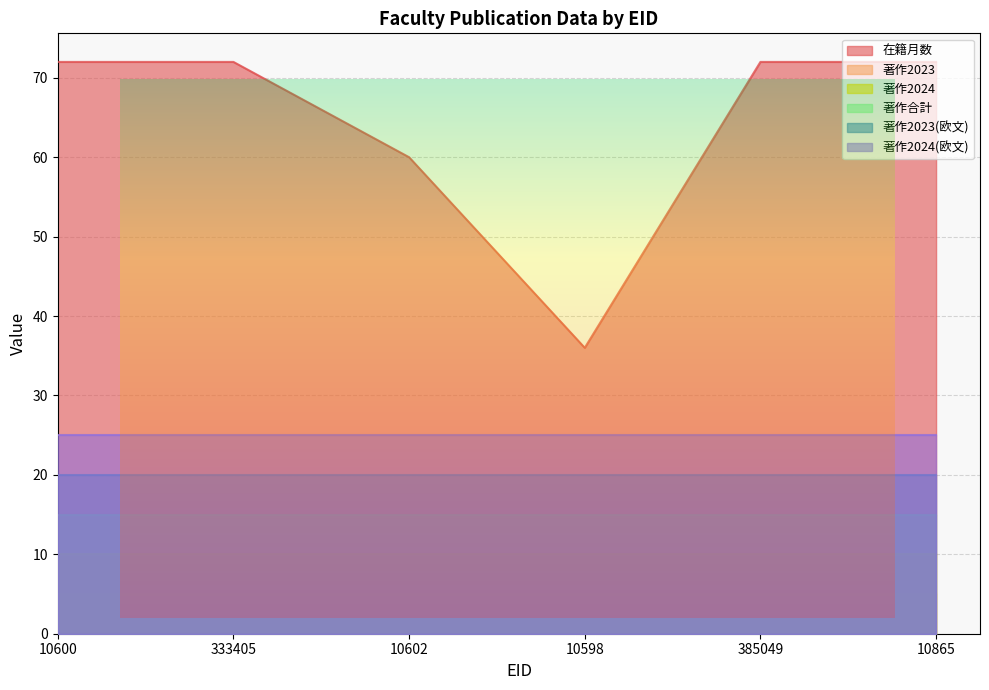

True or false: 著作2023(欧文) and 著作2024(欧文) cross at least once.

False